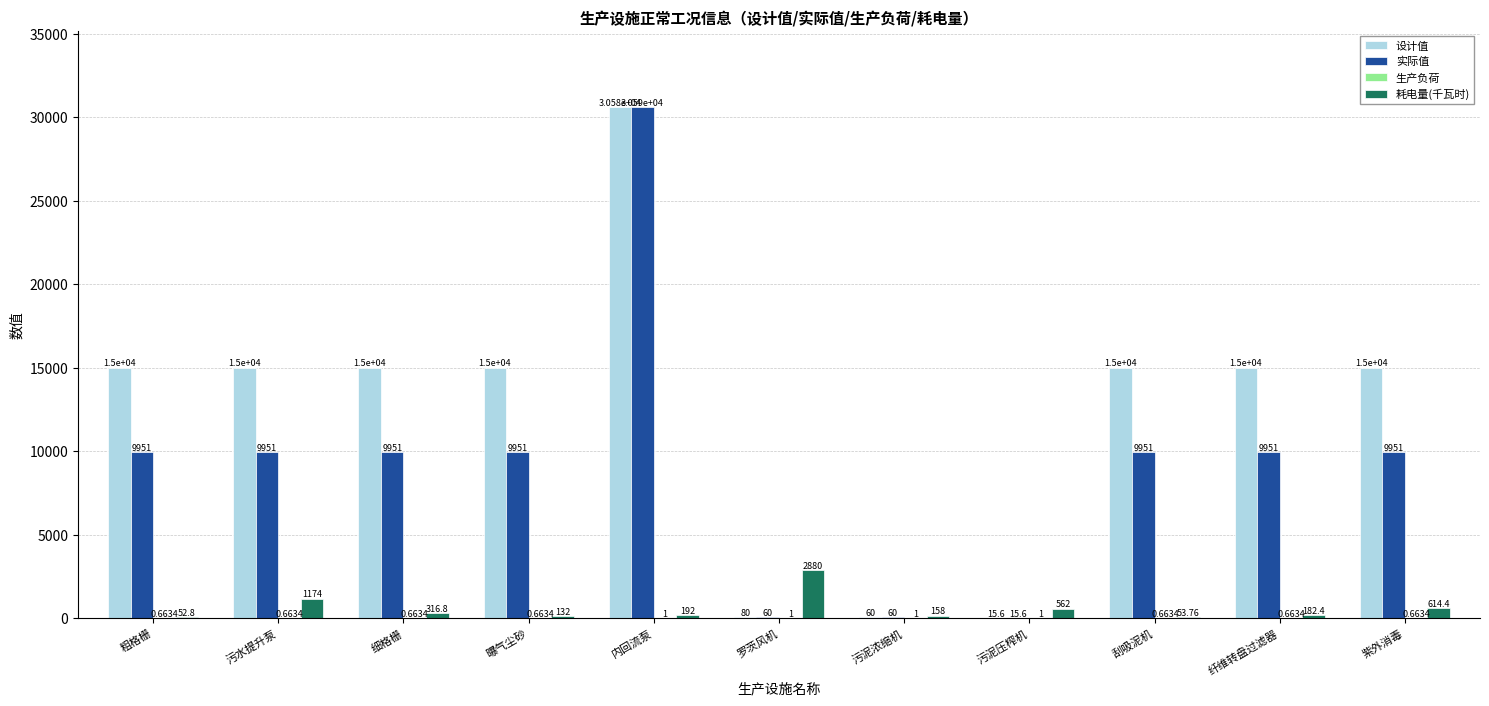

What is the total value across all series at 内回流泵?

61364.0